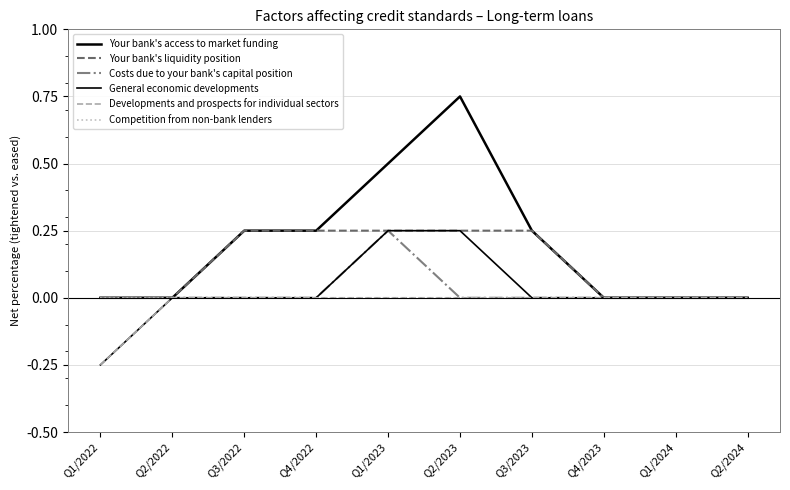

Does the chart have visible grid lines?

Yes